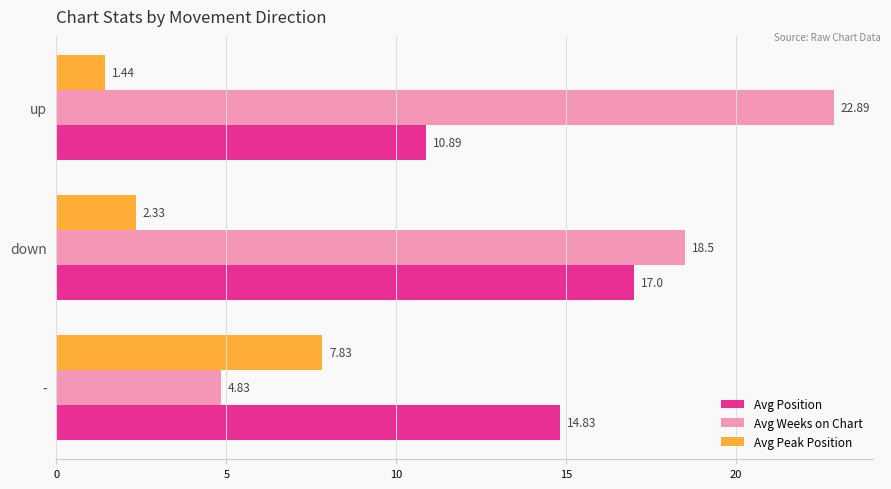

Rank the series by their maximum value, from lowest to highest.

Avg Peak Position, Avg Position, Avg Weeks on Chart